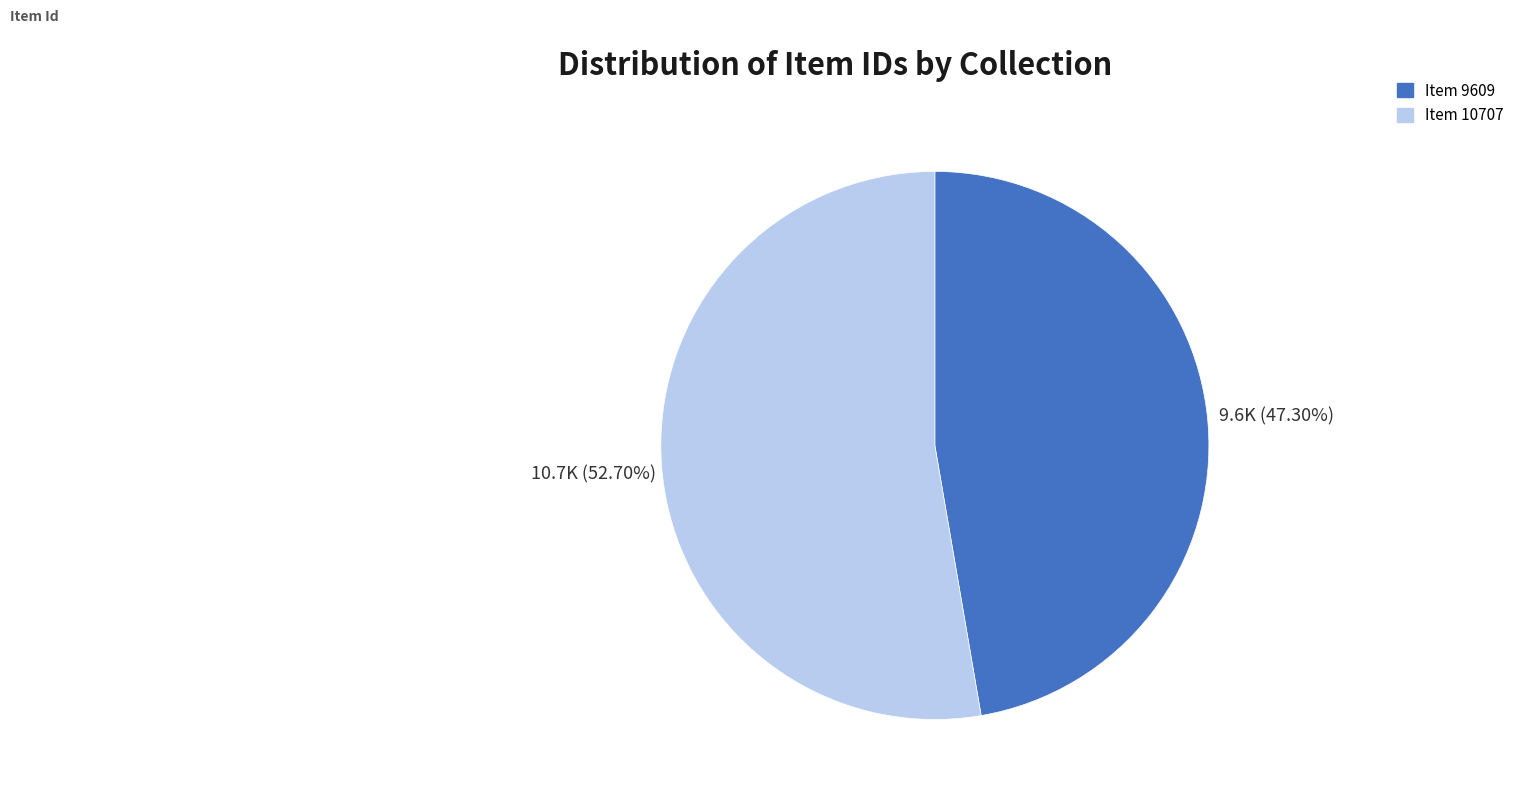

Does any single category account for the majority?

Yes